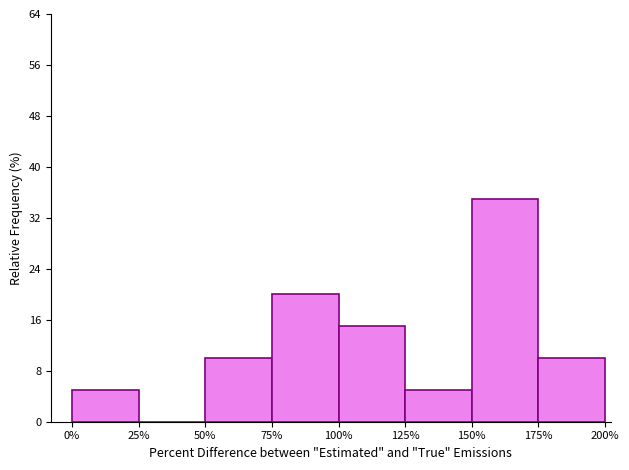

Reading left to right, extract all data points from this chart.

0%=5	25%=0	50%=10	75%=20	100%=15	125%=5	150%=35	175%=10